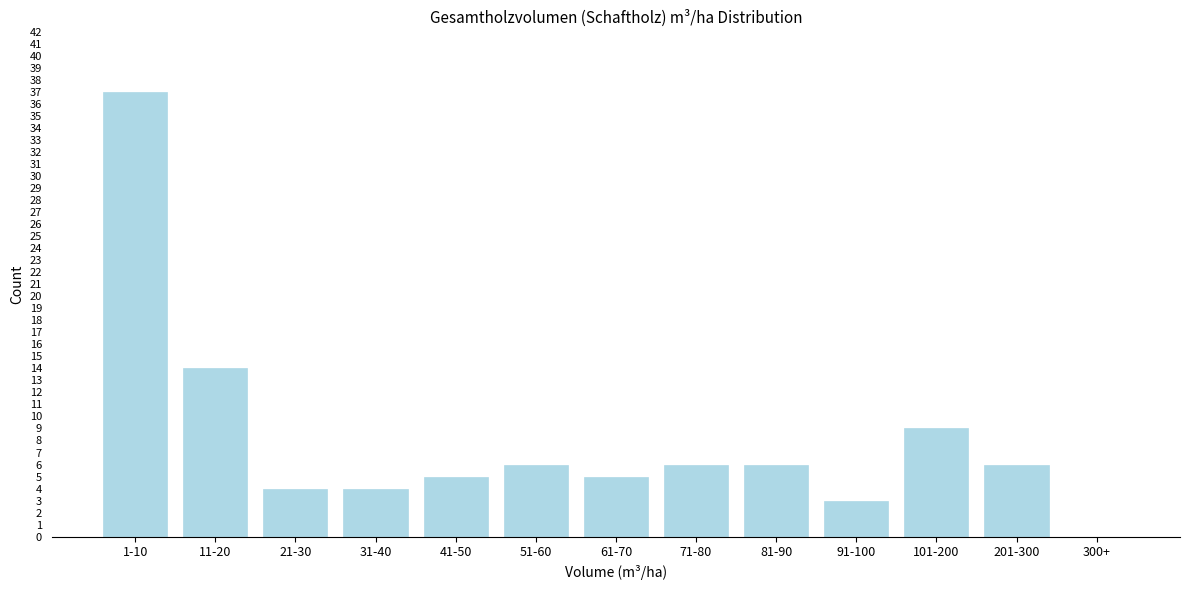

Reading left to right, extract all data points from this chart.

1-10=37	11-20=14	21-30=4	31-40=4	41-50=5	51-60=6	61-70=5	71-80=6	81-90=6	91-100=3	101-200=9	201-300=6	300+=0